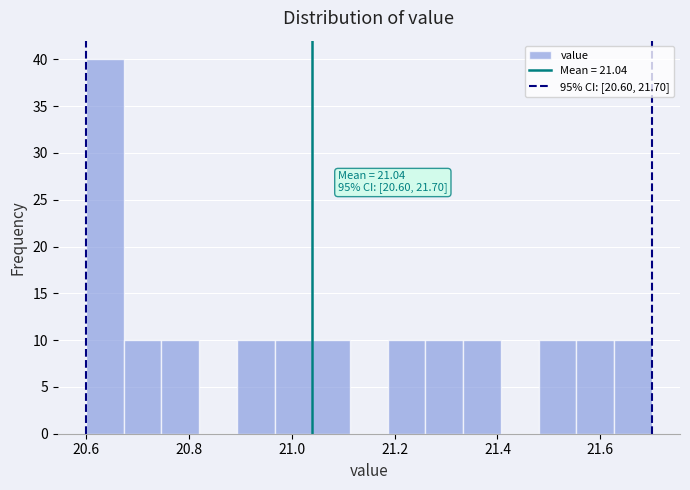

Read against the x-axis, roughly where is the centre of the tallest bar?

20.64